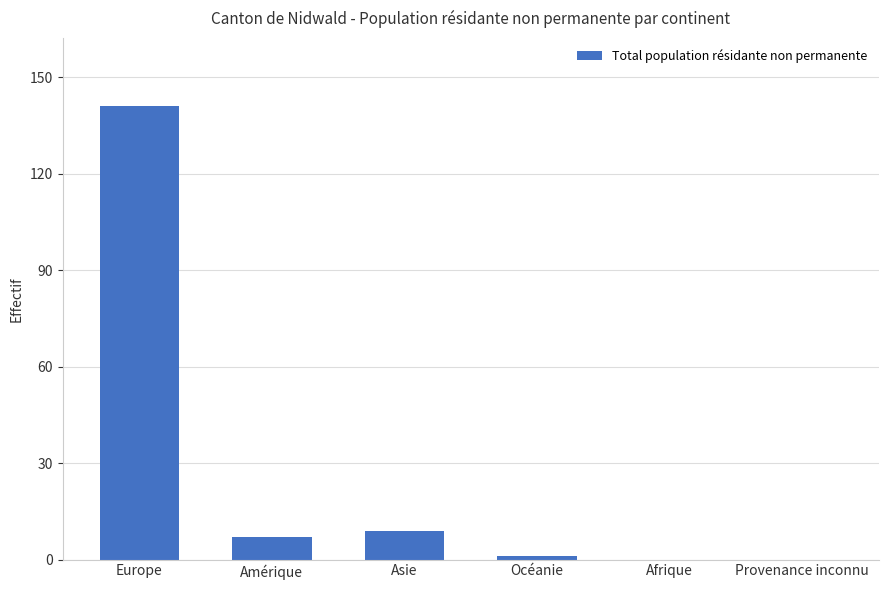

Count the number of data series in this chart.

1